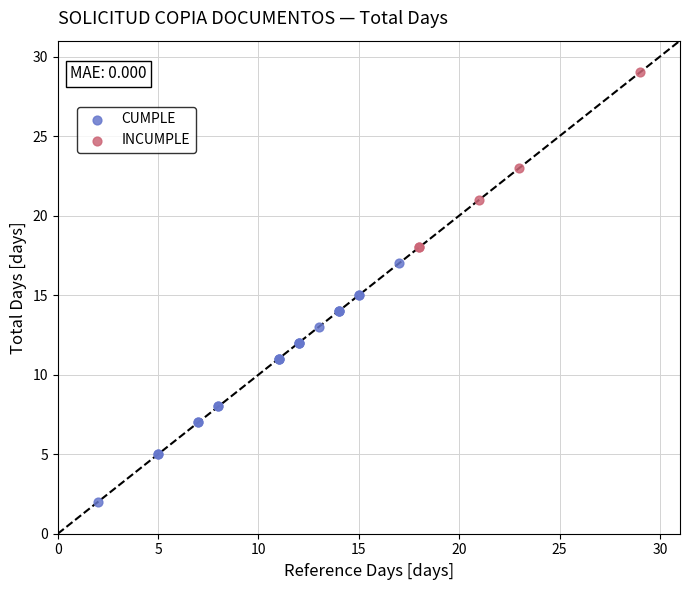

Which series reaches the minimum Y coordinate?

CUMPLE